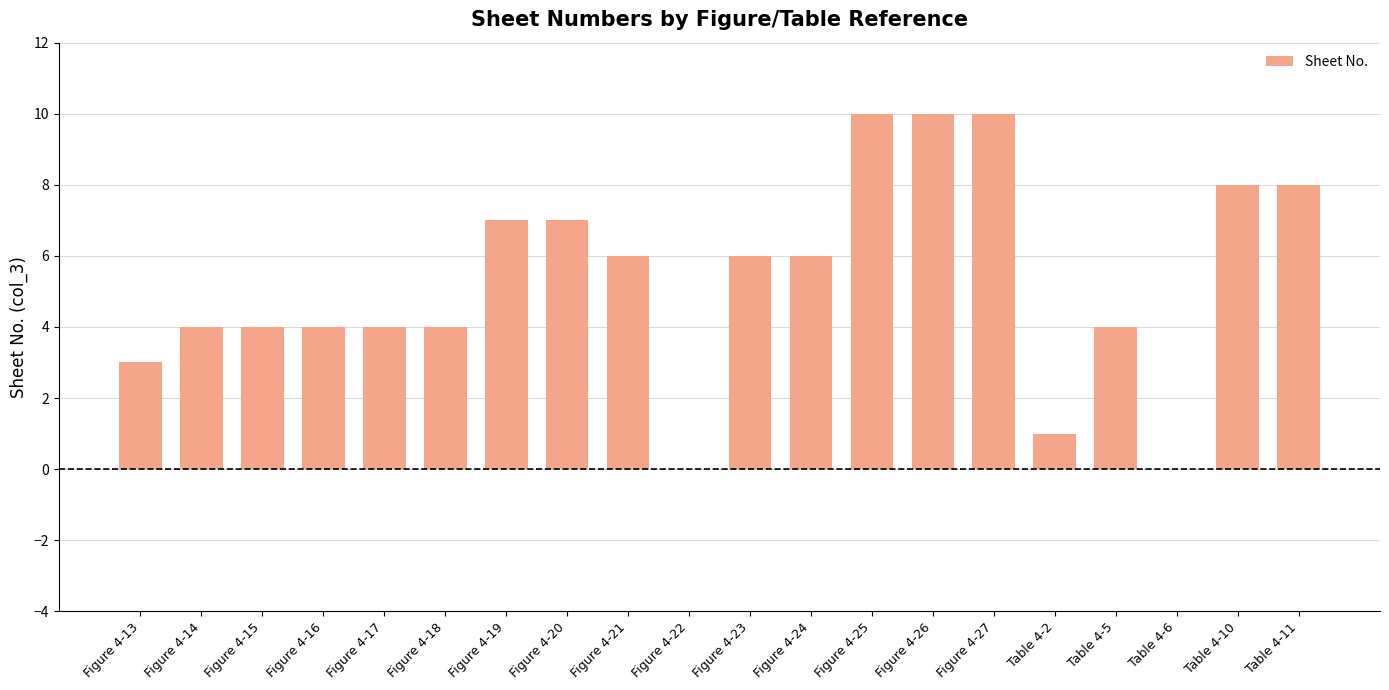

Reading left to right, extract all data points from this chart.

Figure 4-13=3	Figure 4-14=4	Figure 4-15=4	Figure 4-16=4	Figure 4-17=4	Figure 4-18=4	Figure 4-19=7	Figure 4-20=7	Figure 4-21=6	Figure 4-22=0	Figure 4-23=6	Figure 4-24=6	Figure 4-25=10	Figure 4-26=10	Figure 4-27=10	Table 4-2=1	Table 4-5=4	Table 4-6=0	Table 4-10=8	Table 4-11=8